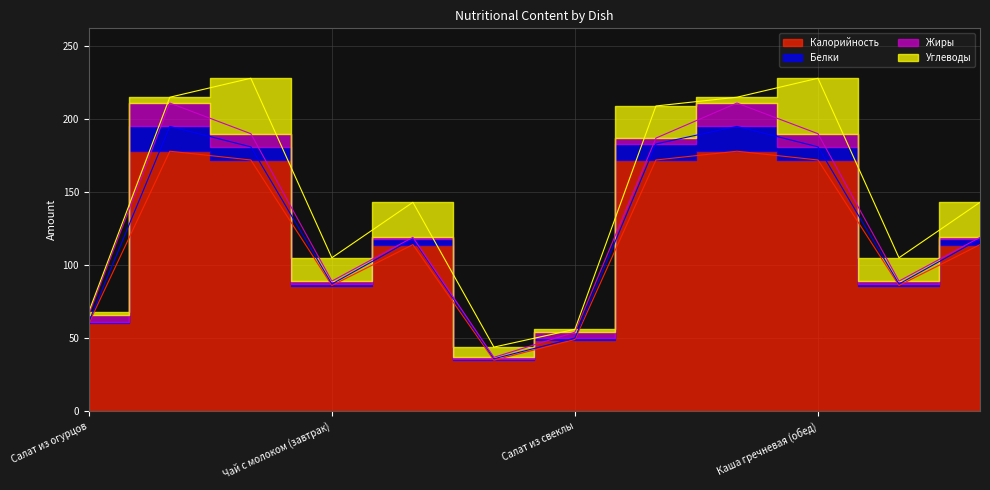

True or false: Калорийность and Углеводы intersect in this chart.

False